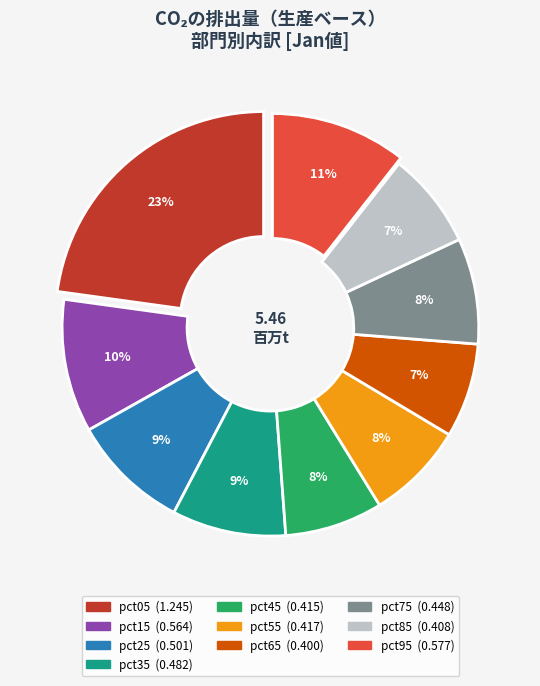

To the nearest percent, what is the difference between the pct25 and pct15 slice percentages?

1%